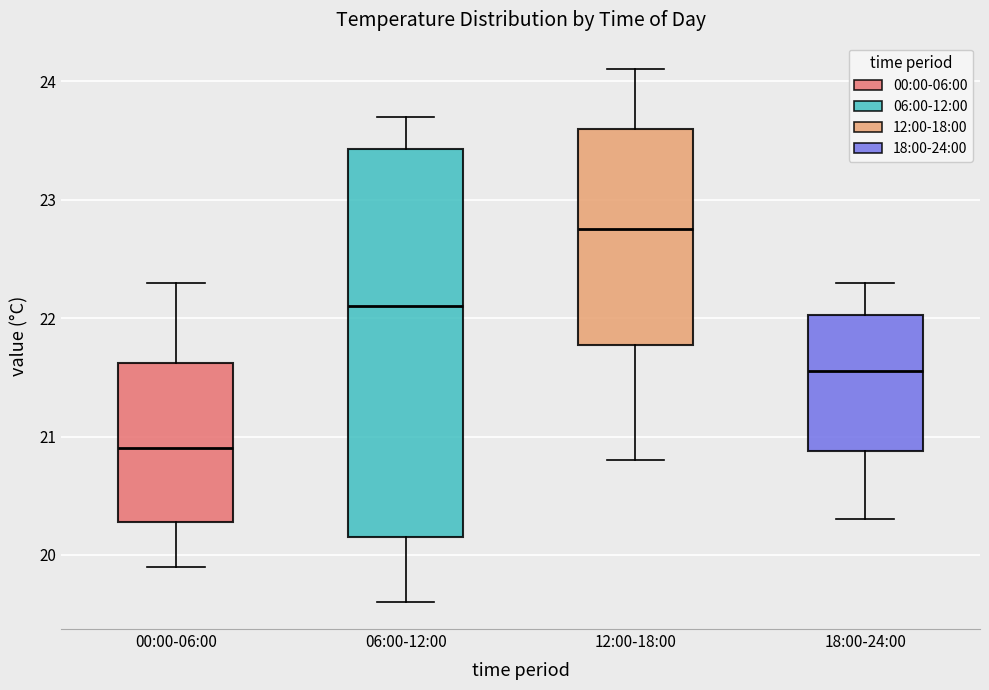

Comparing the boxes themselves (not the whiskers), which one is the tallest?

06:00-12:00